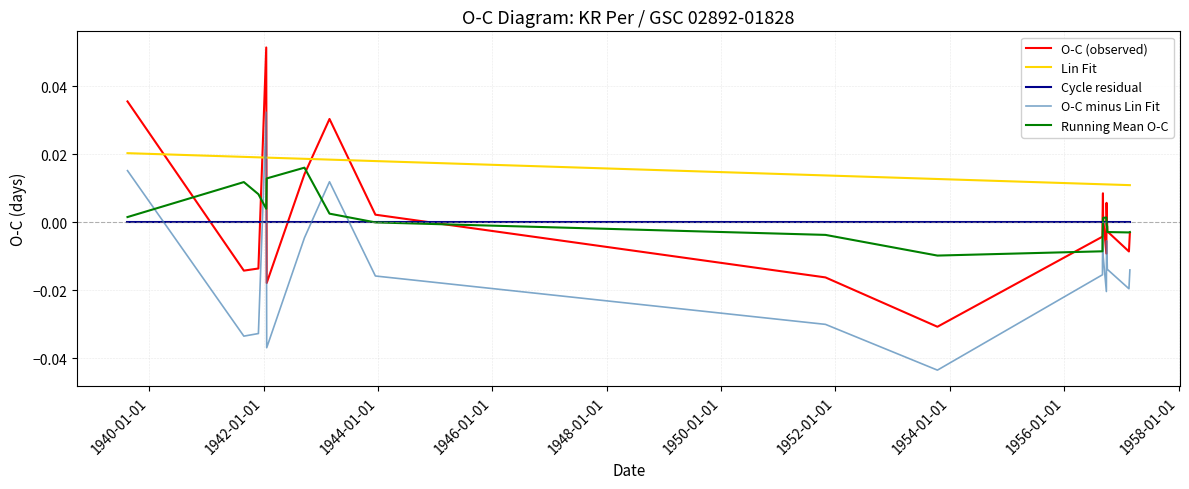

Between 1946-01-01 and 1950-01-01, which series saw the biggest shift?

O-C minus Lin Fit